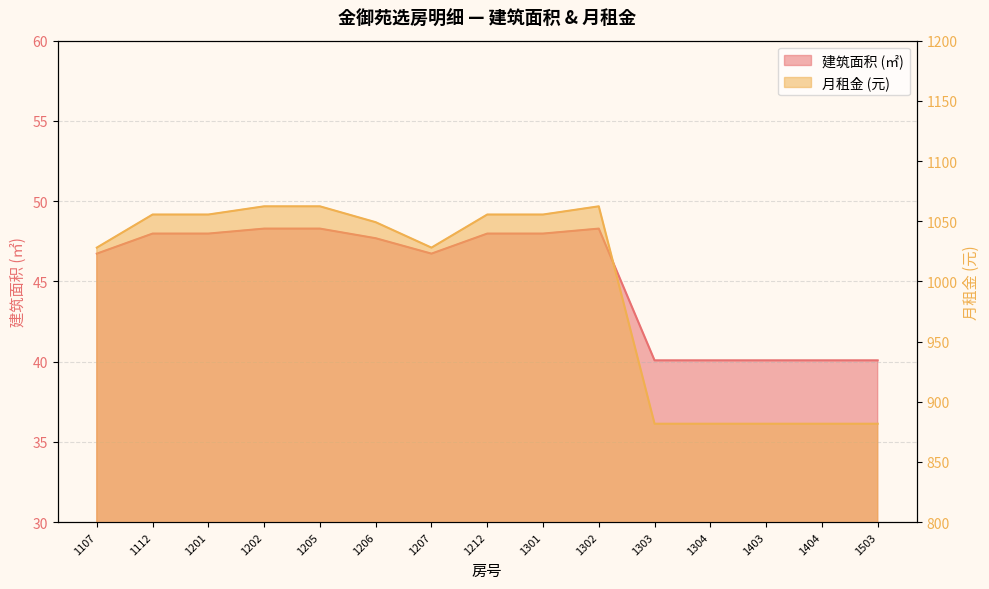

Between 1301 and 1304, which series saw the biggest shift?

月租金